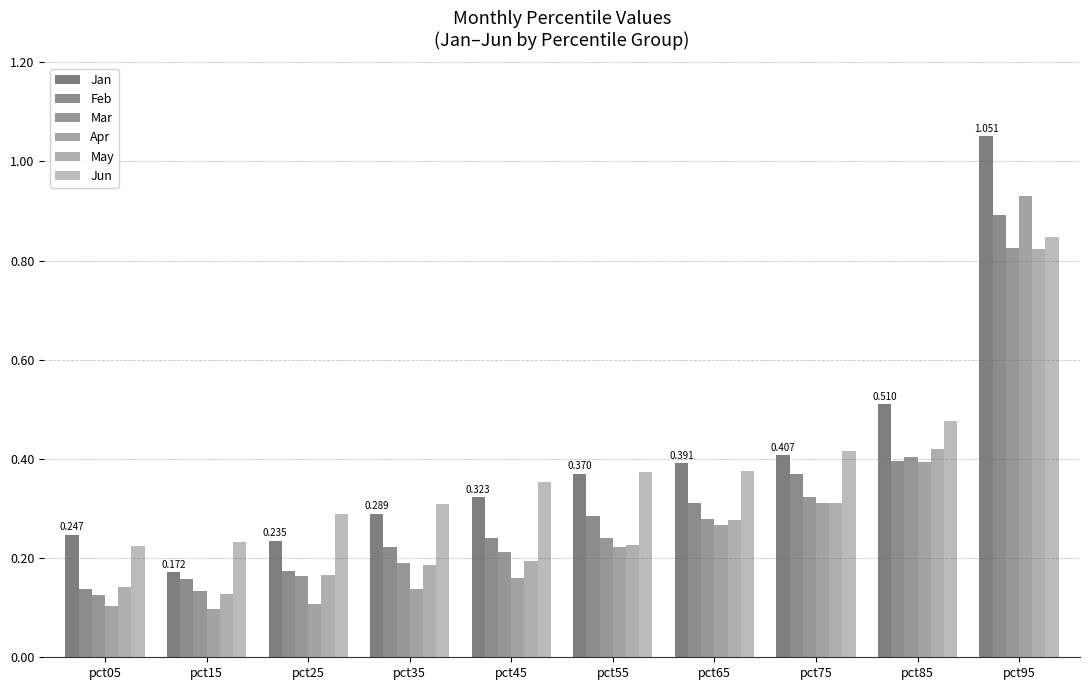

At pct95, list the series in order from smallest to largest.

May, Mar, Jun, Feb, Apr, Jan